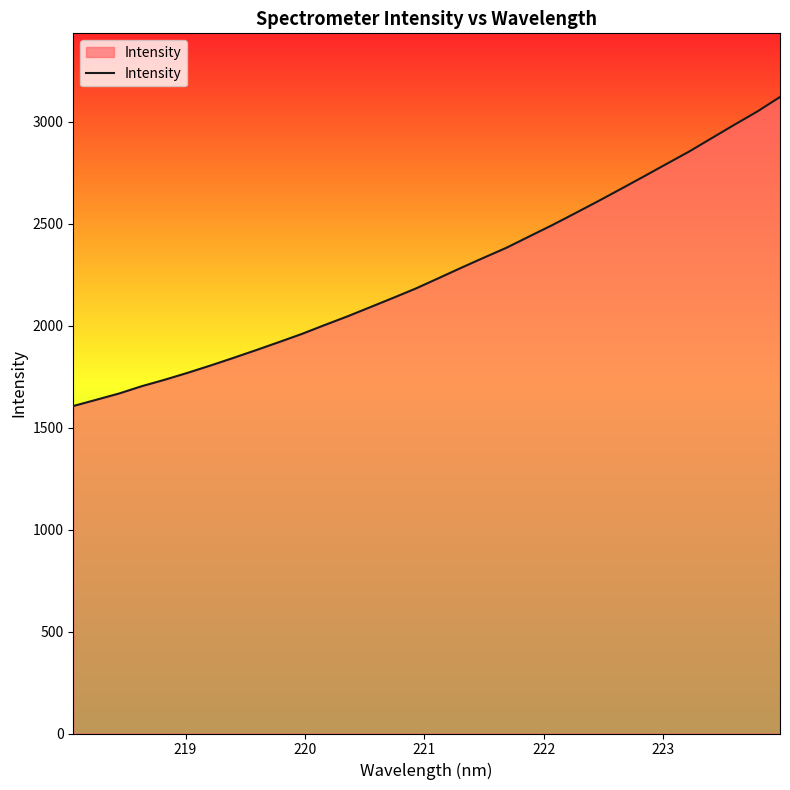

What is the minimum value shown in the chart?

1605.4